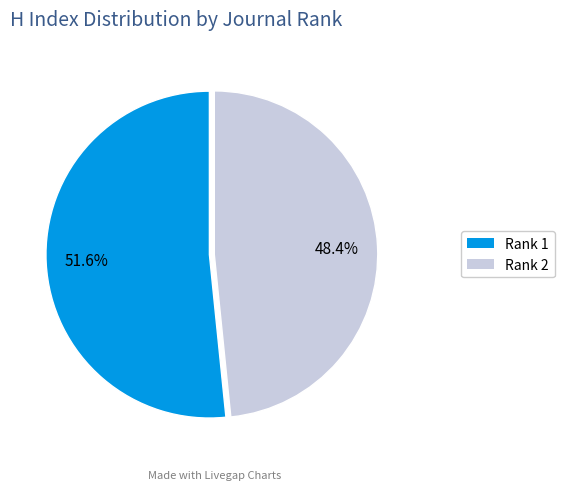

Combined, what portion of the pie is Rank 1 and Rank 2?

100.0%